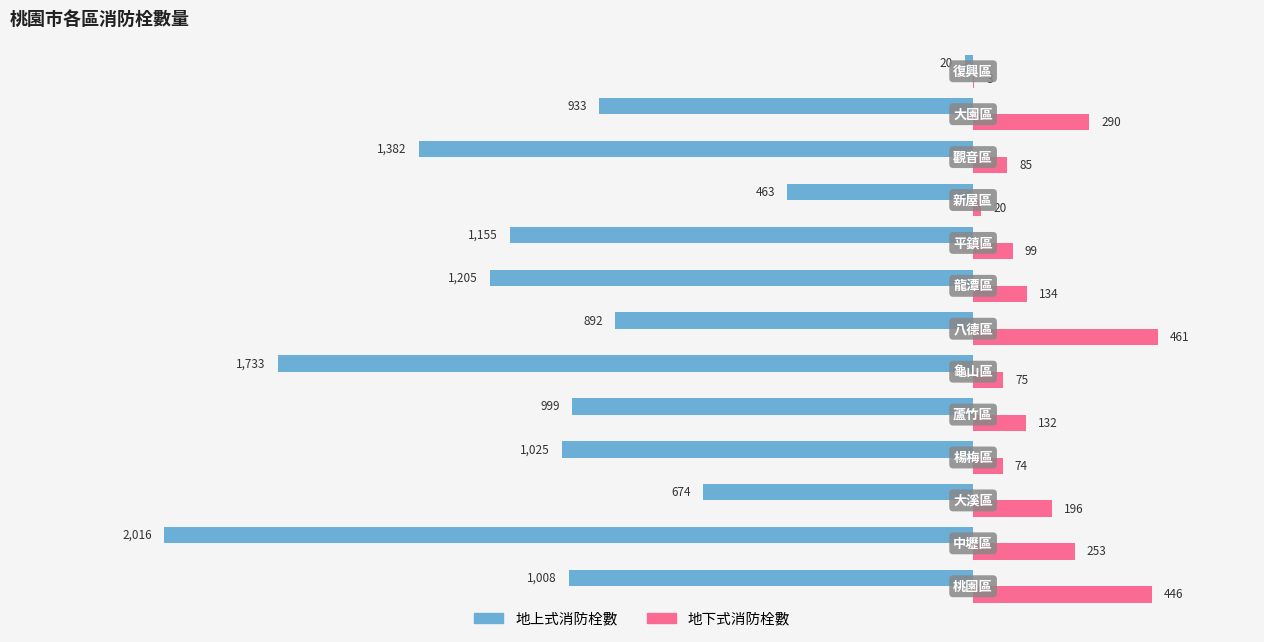

What is the highest value of the 地上式消防栓數 series?

-20